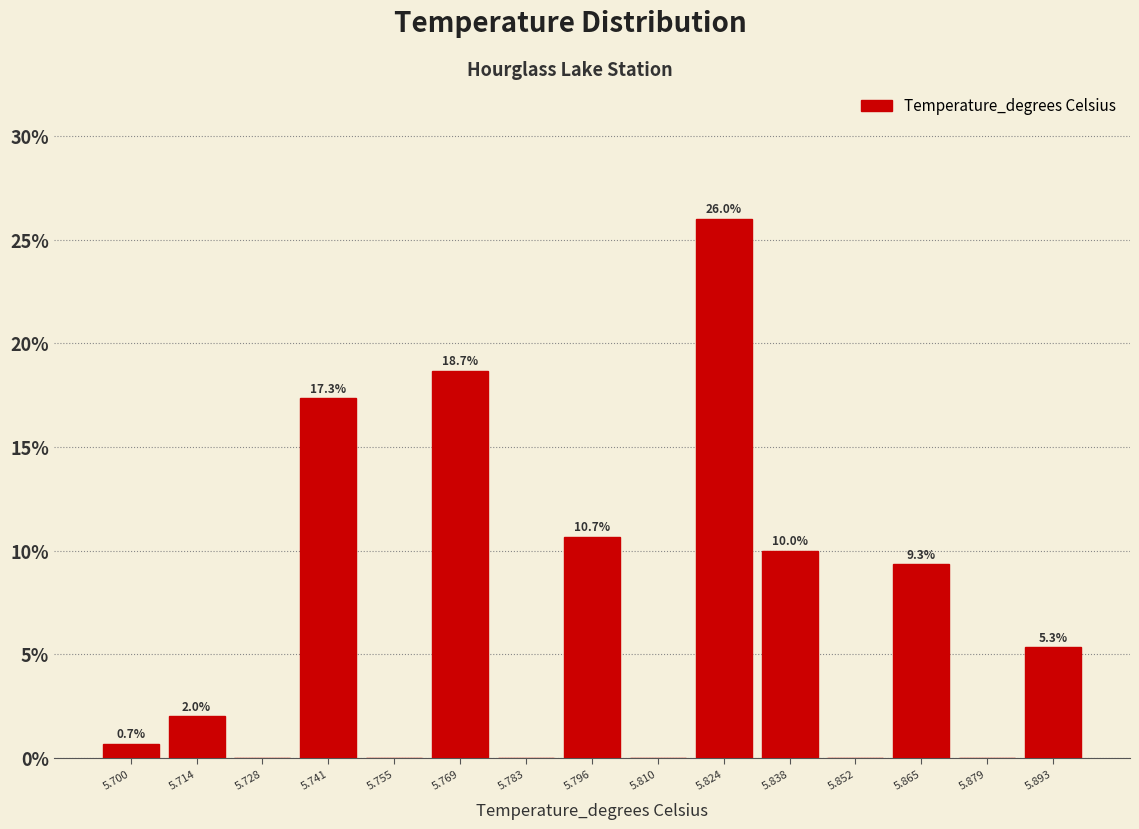

Over which range of the x-axis is the bar tallest?

5.818 to 5.832